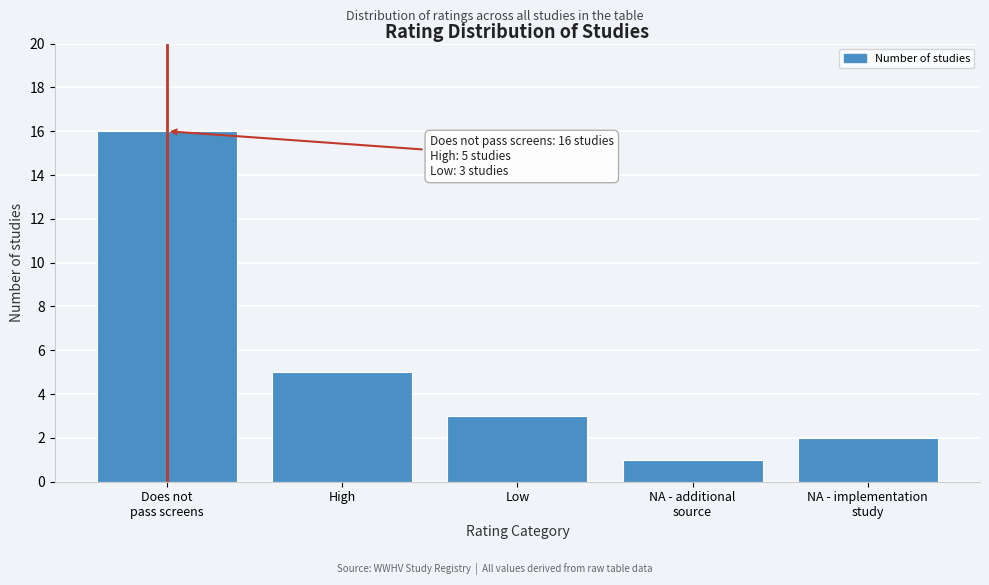

Reading left to right, transcribe all the data shown in this chart.

16	5	3	1	2